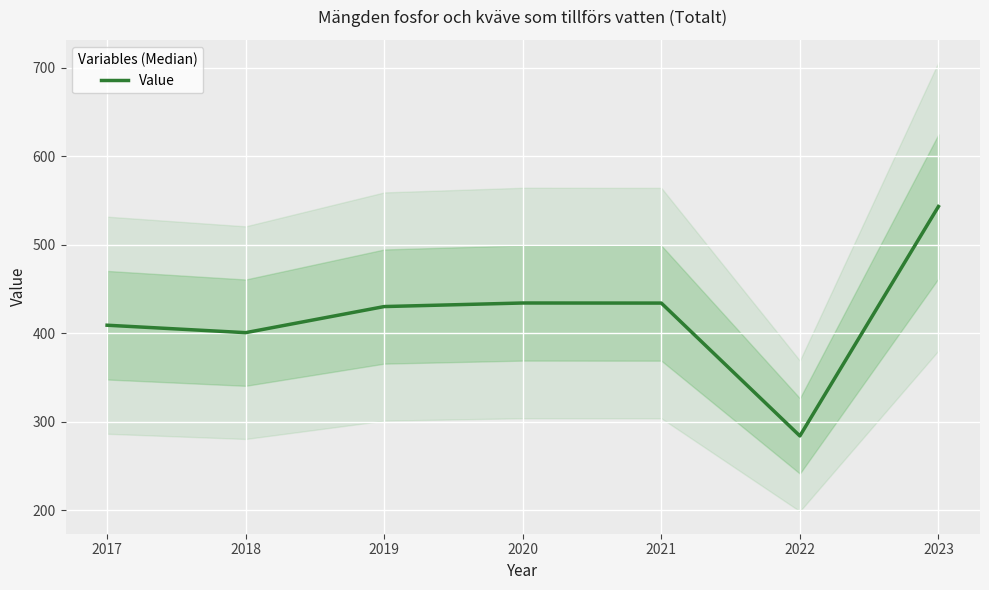

Approximately how many times larger is the value at 2019 compared to 2017?

1.1